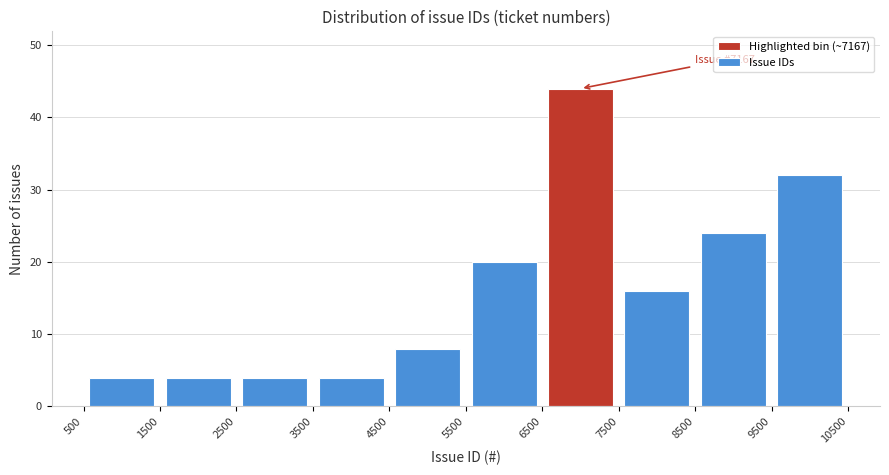

Which range on the x-axis has the tallest bar?

6500 to 7500